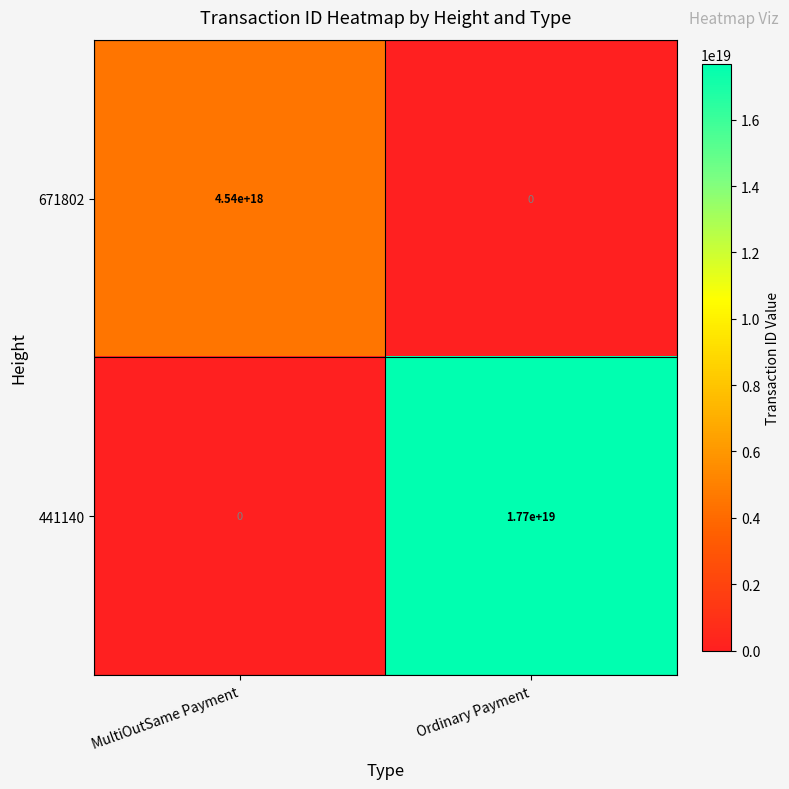

The value of 671802 at Ordinary Payment is 0. True or false?

True